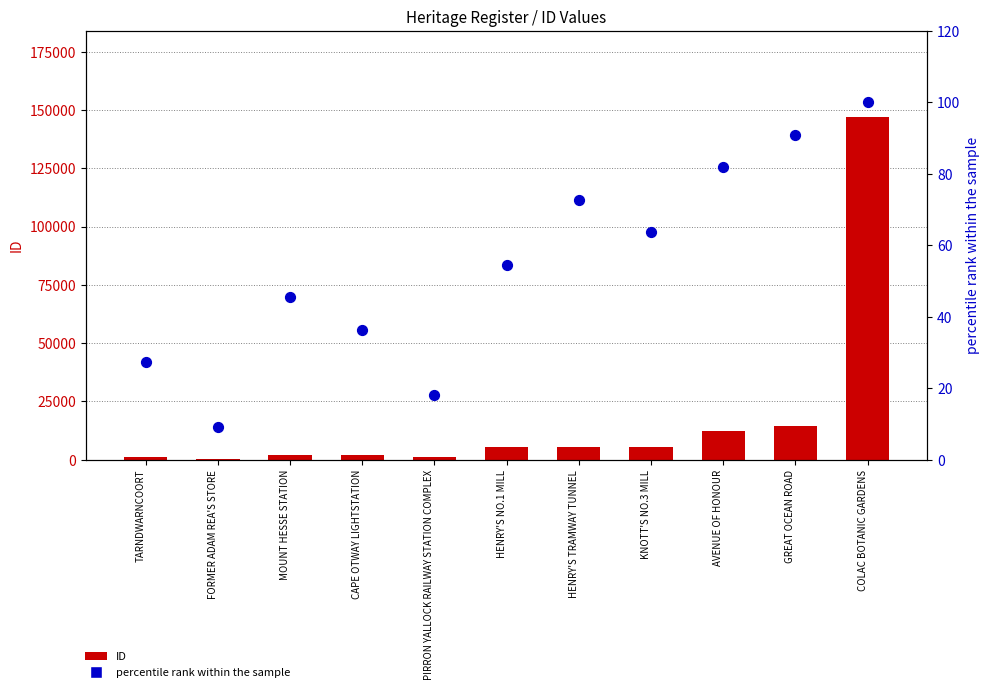

Which series has the largest total across all categories?

ID